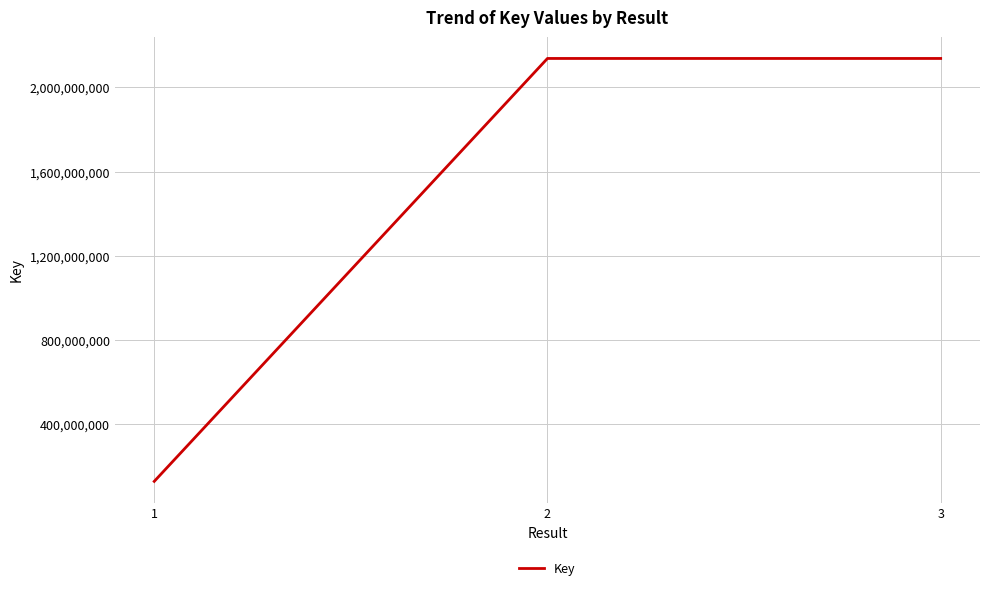

What is the change in value from 1 to 2?

+2010107730